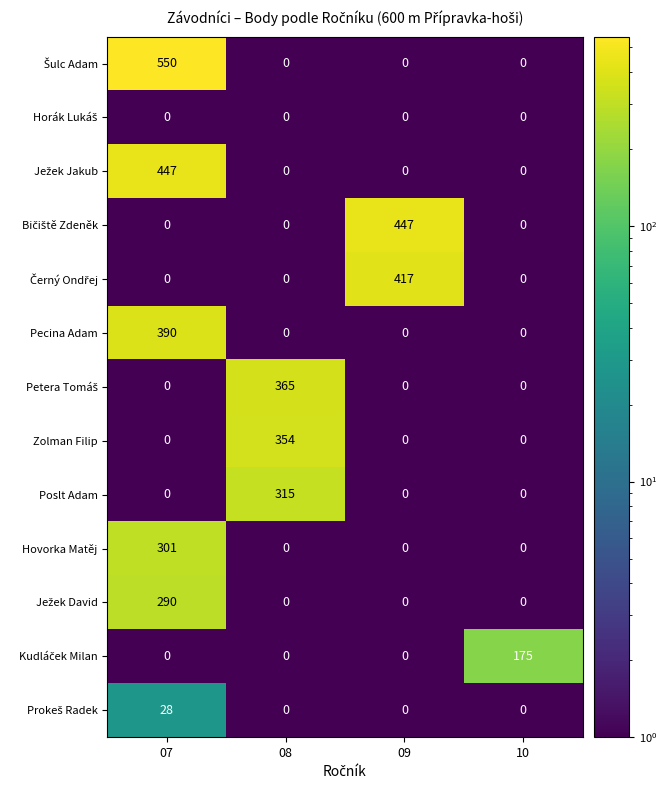

What is the sum of all Poslt Adam values?

315